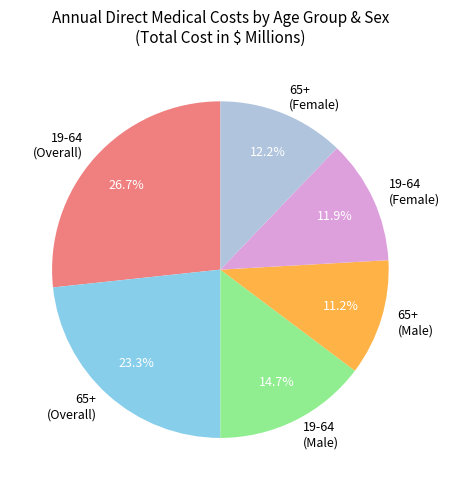

Is 65+ (Female) the majority of the pie?

No